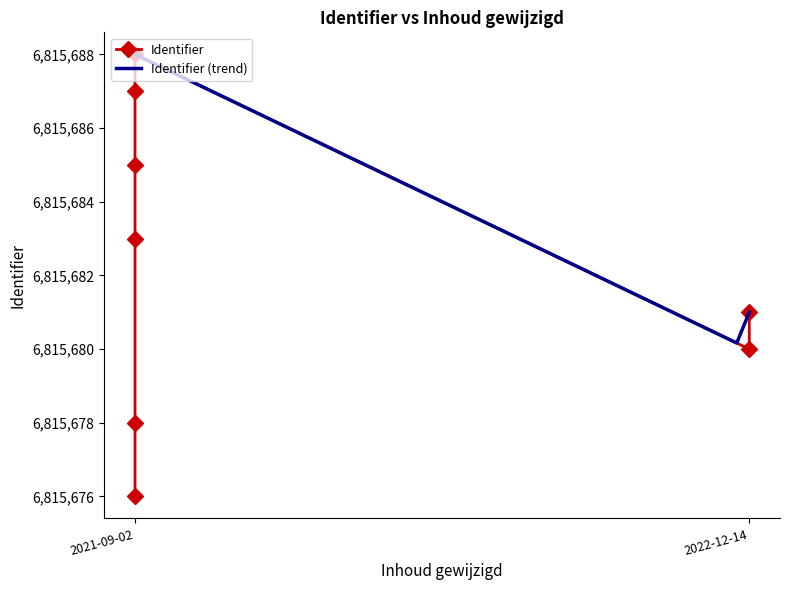

What is the value of the 5th point from the left?

6815676